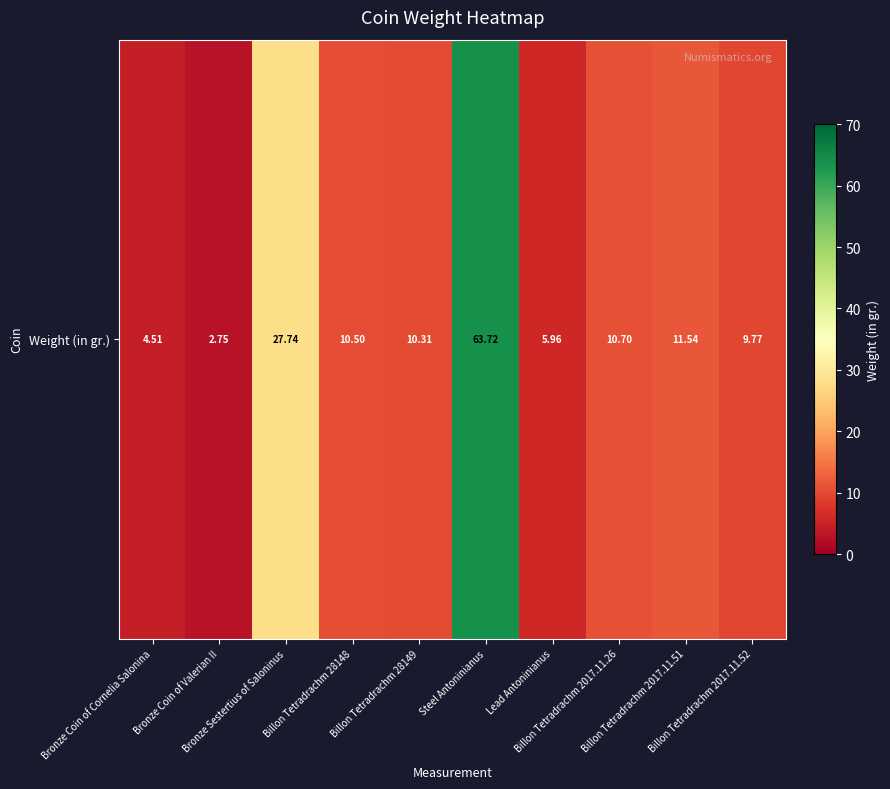

Rank the categories by value from highest to lowest.

Steel Antoninianus, Bronze Sestertius of Saloninus, Billon Tetradrachm 2017.11.51, Billon Tetradrachm 2017.11.26, Billon Tetradrachm 28148, Billon Tetradrachm 28149, Billon Tetradrachm 2017.11.52, Lead Antoninianus, Bronze Coin of Cornelia Salonina, Bronze Coin of Valerian II